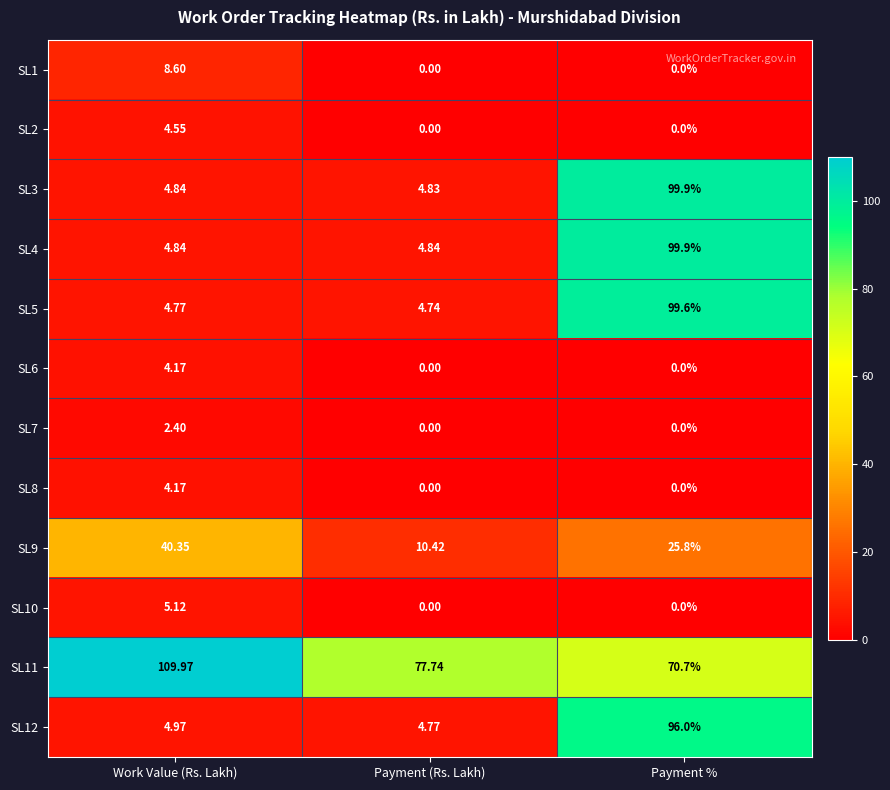

Which series has the widest spread of values?

SL3